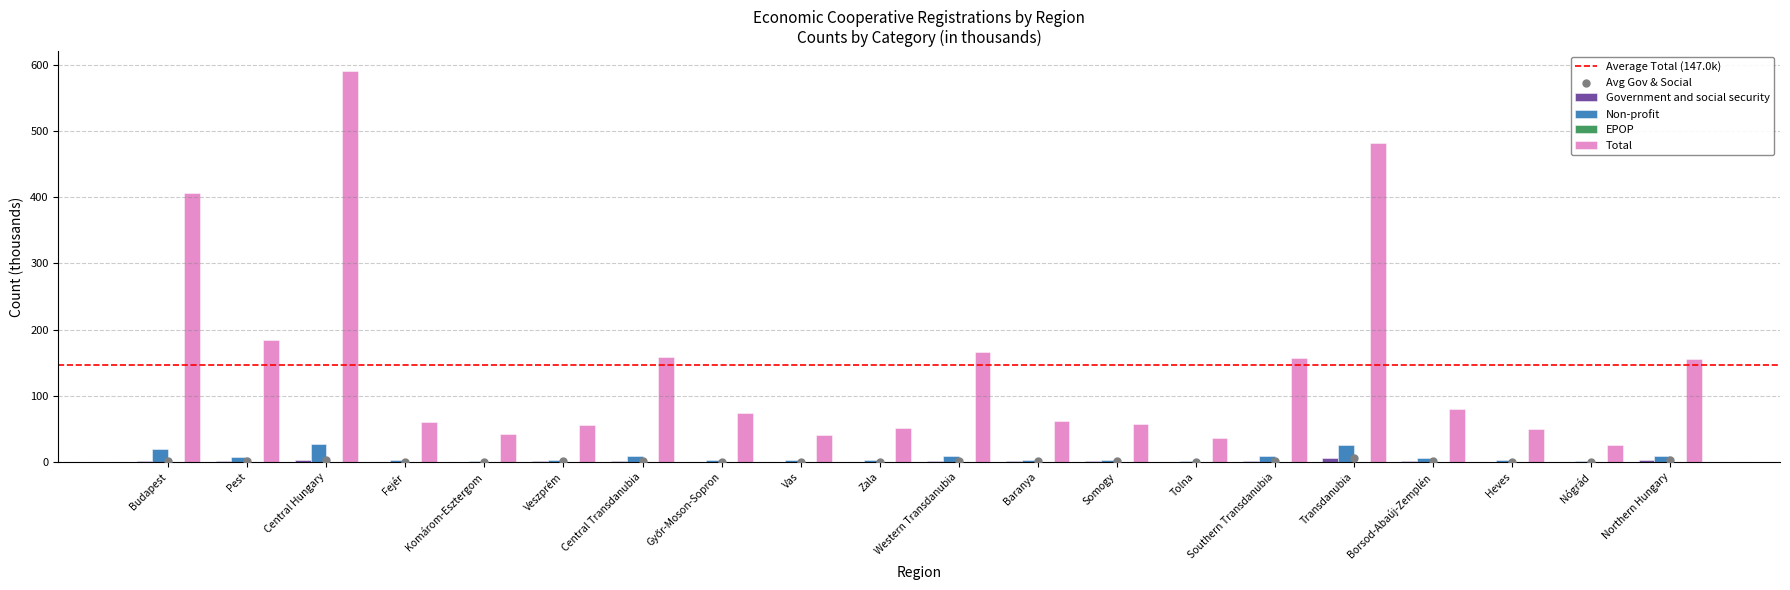

Which series has the largest Y range (max minus min)?

Registered corps & unincorp.